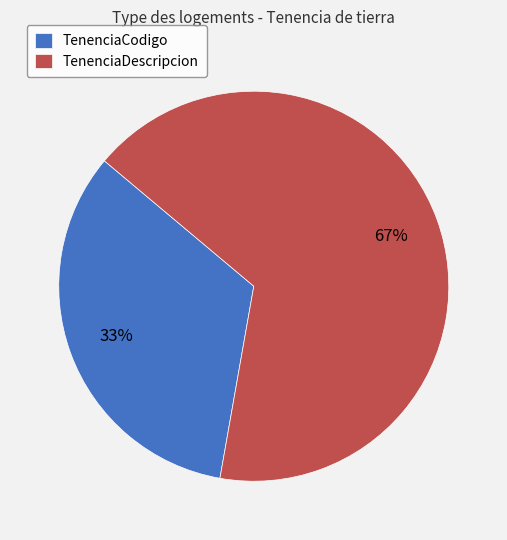

Which slice is the smallest?

TenenciaCodigo